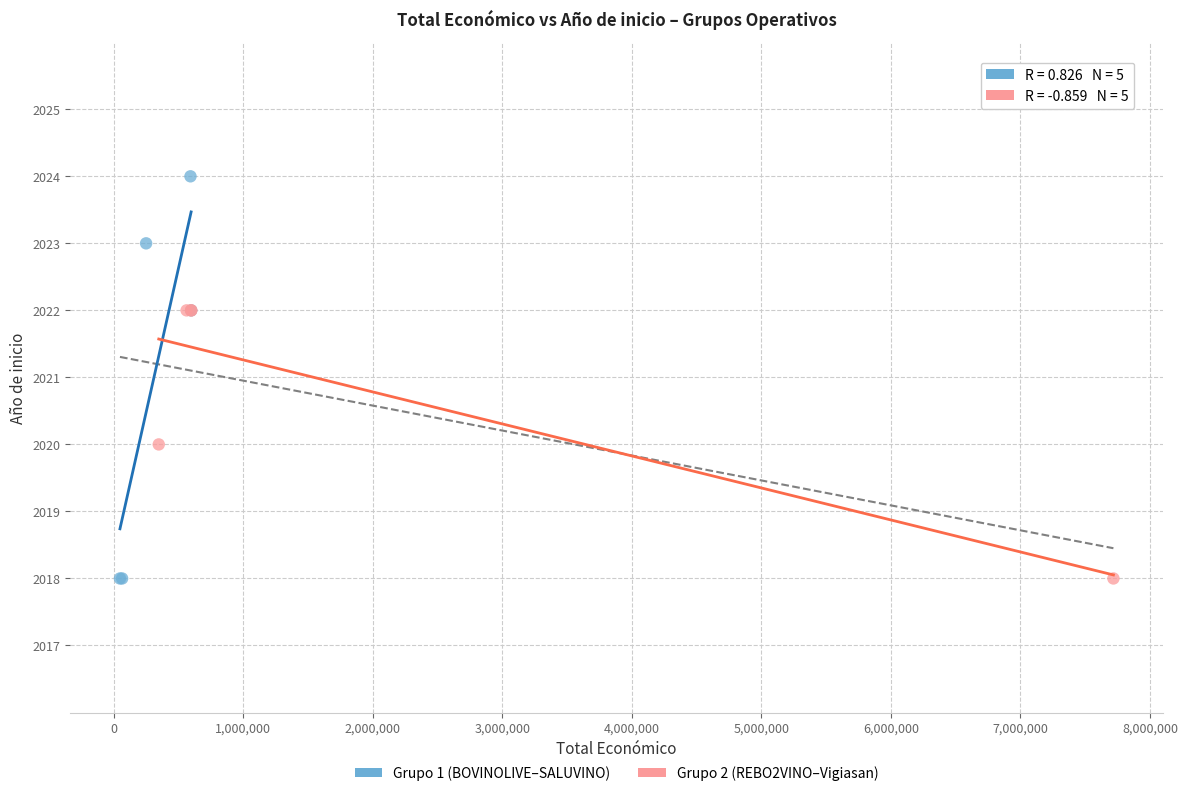

Which series has the widest spread of Y values?

Grupo 1 (BOVINOLIVE–SALUVINO)